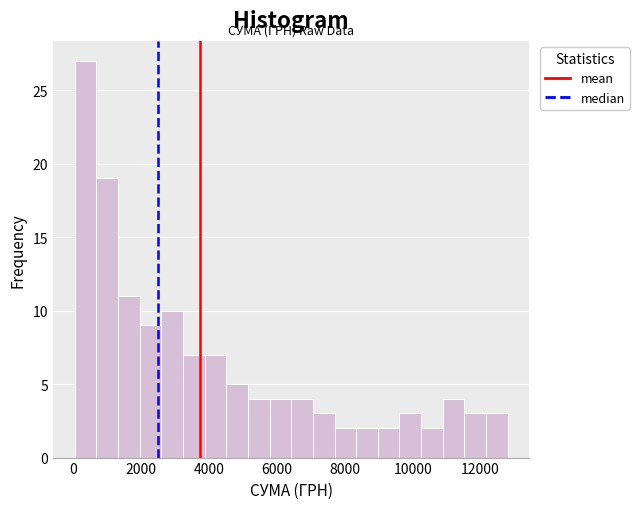

Around what value on the x-axis is the tallest bar? Give the approximate position of its centre, as read against the axis.

400